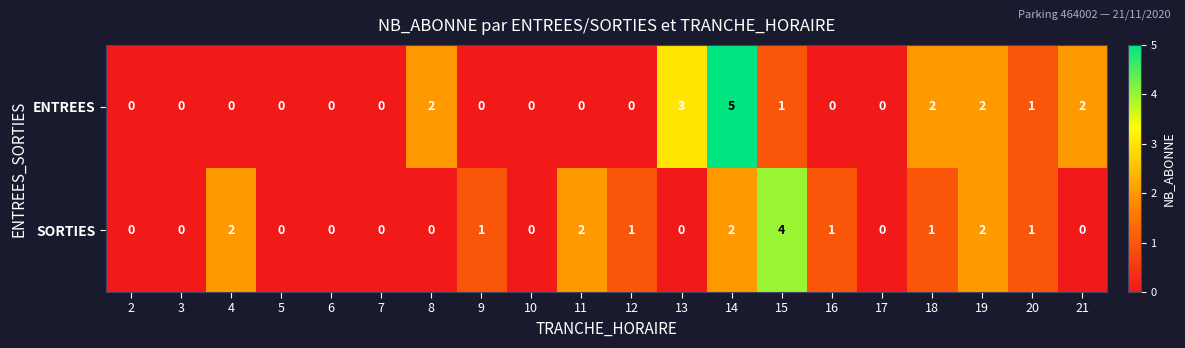

How many SORTIES values are between 0 and 2?

19